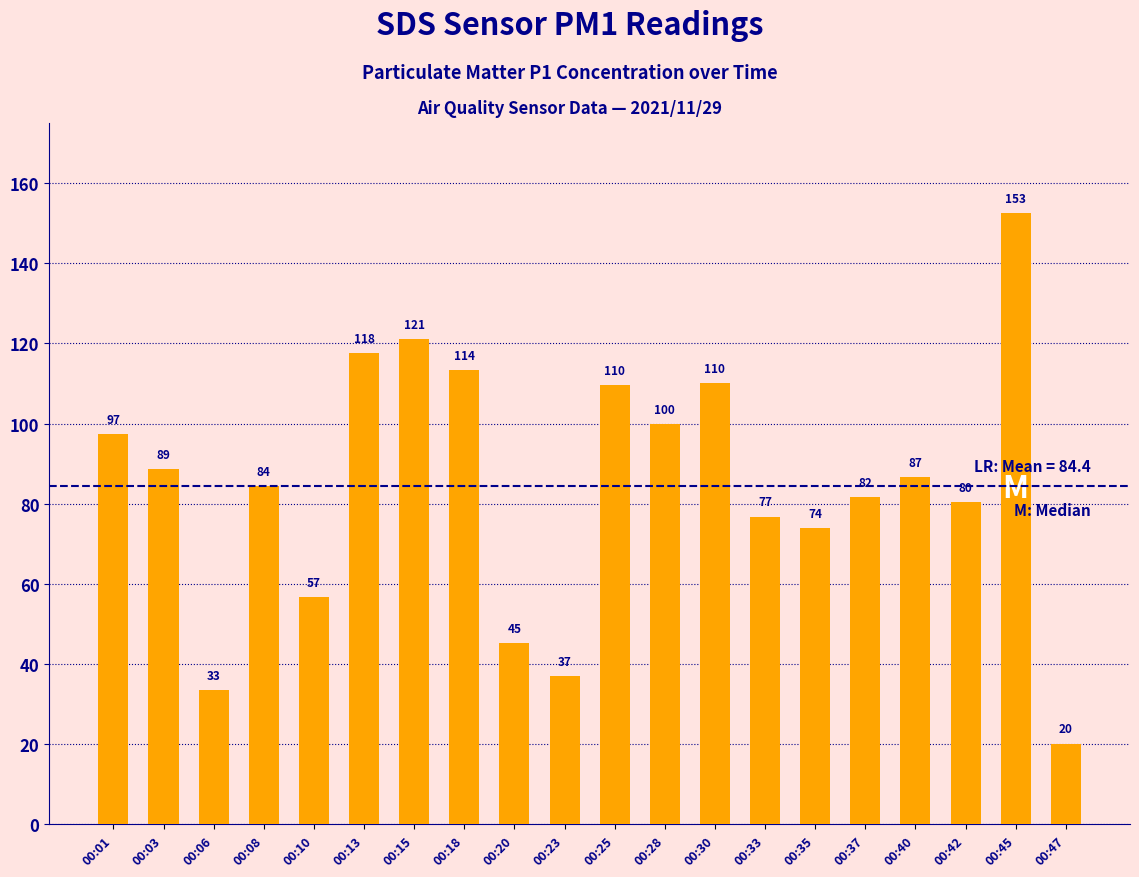

How many bars are there in total?

20